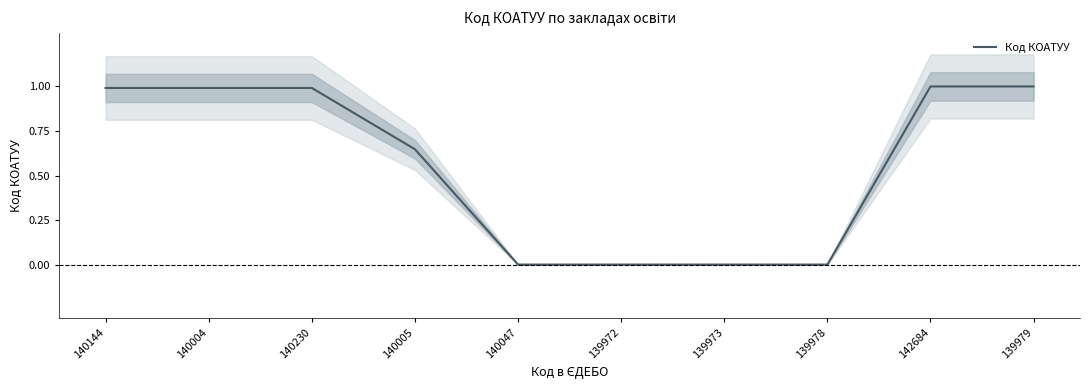

Is this an area chart (filled region under the line)?

No